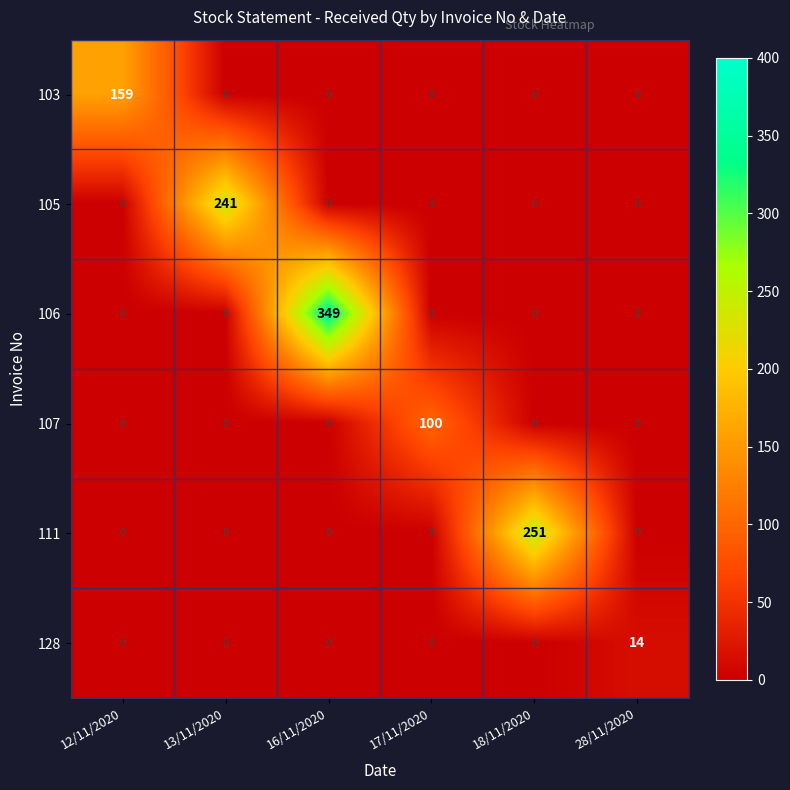

What is the sum of all 105 values?

241